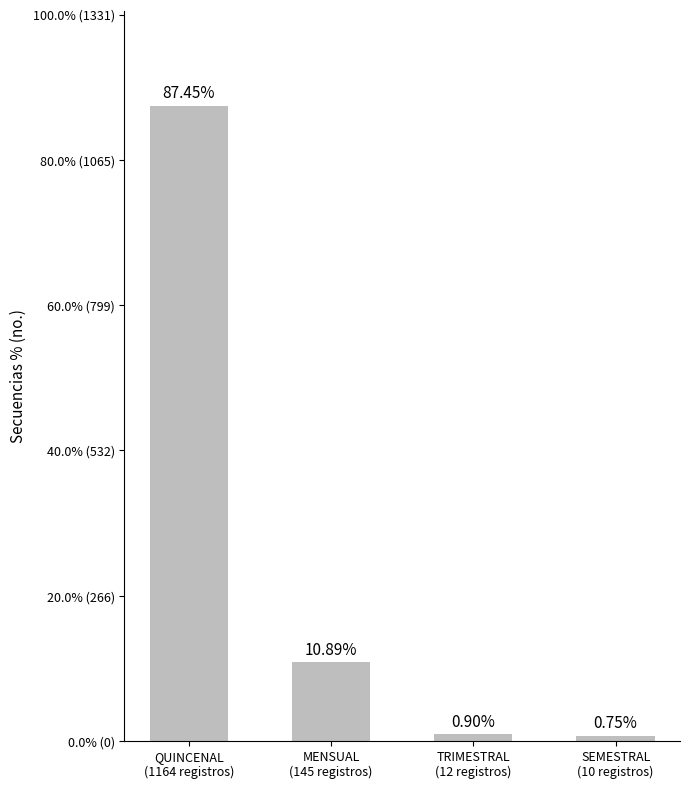

Are the bars horizontal?

No